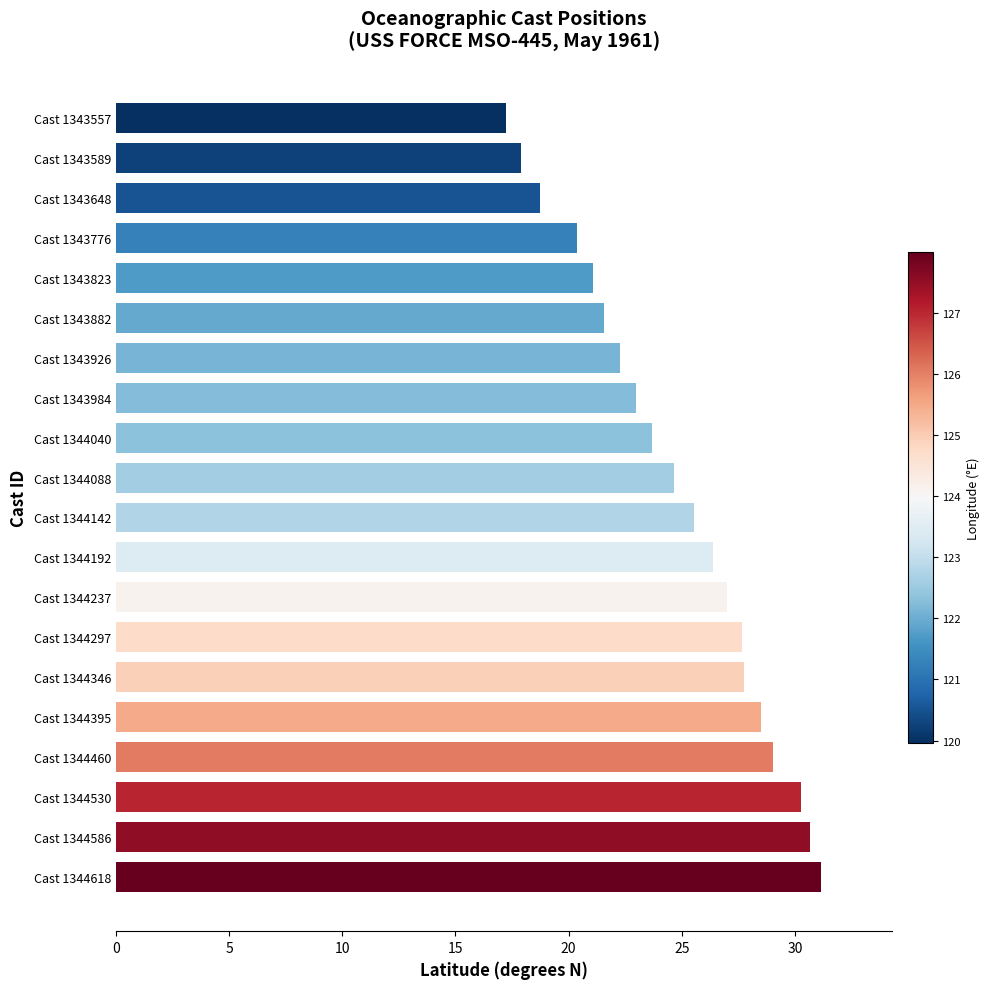

Does the chart contain any negative values?

No